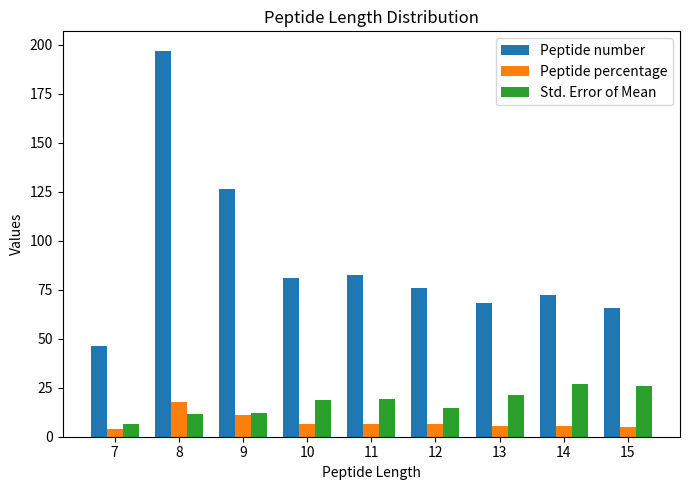

Rank the series at 13 from lowest to highest value.

Peptide percentage, Std. Error of Mean, Peptide number